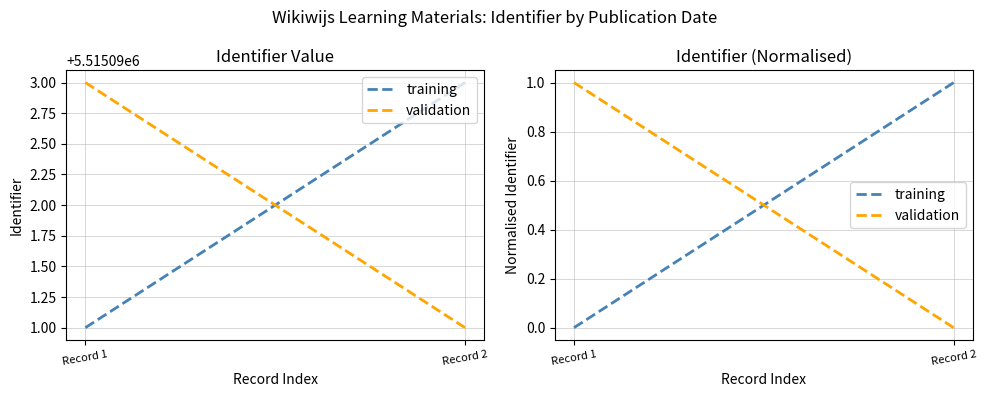

Which category has the lowest value in the training series?

Record 1